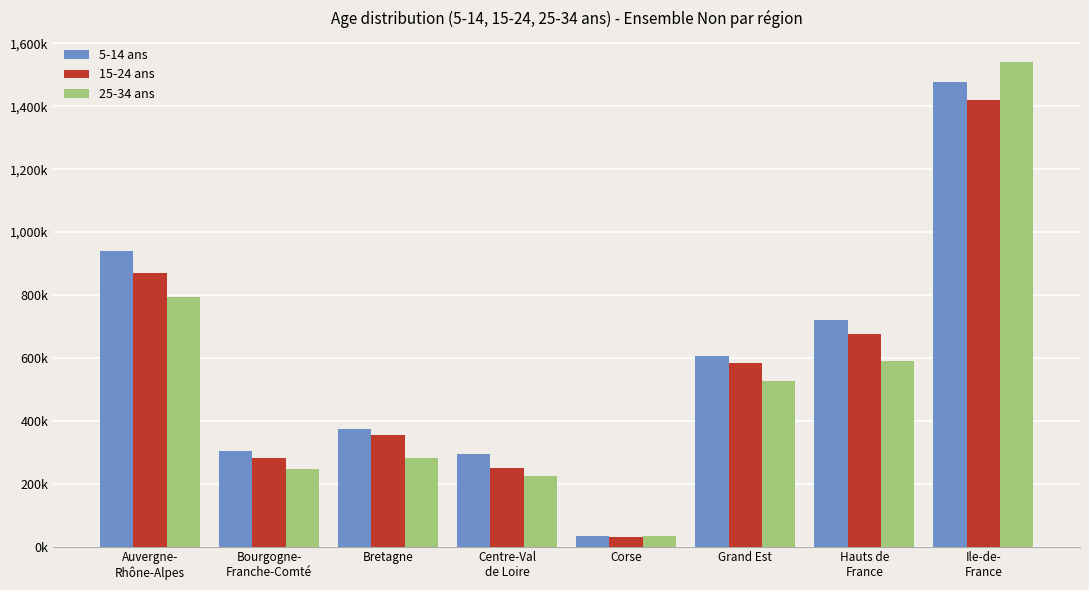

What position from the right is Bretagne?

6